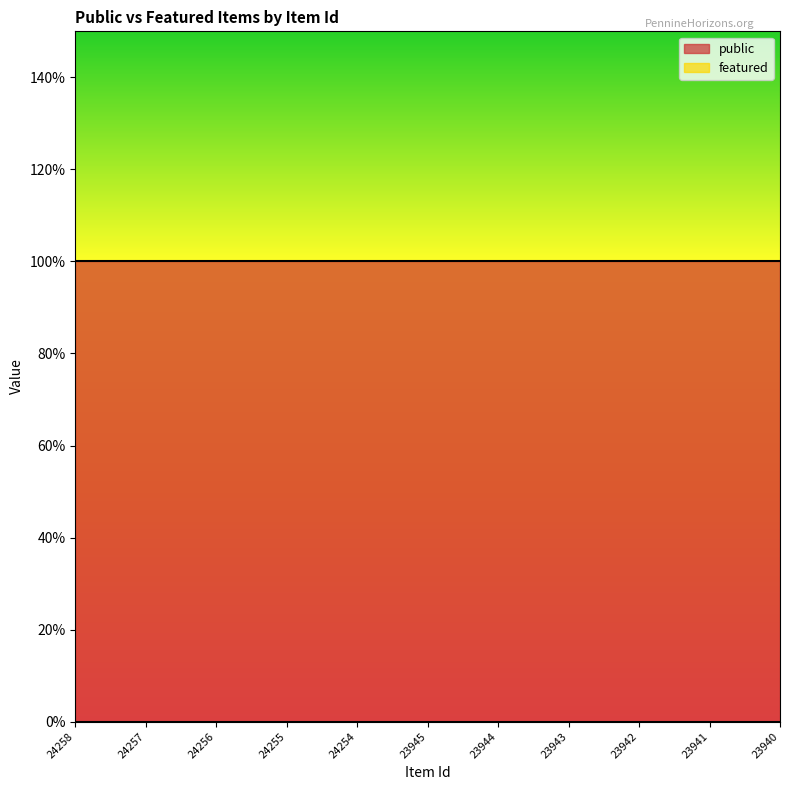

Rank the series by their maximum value, from lowest to highest.

featured, public